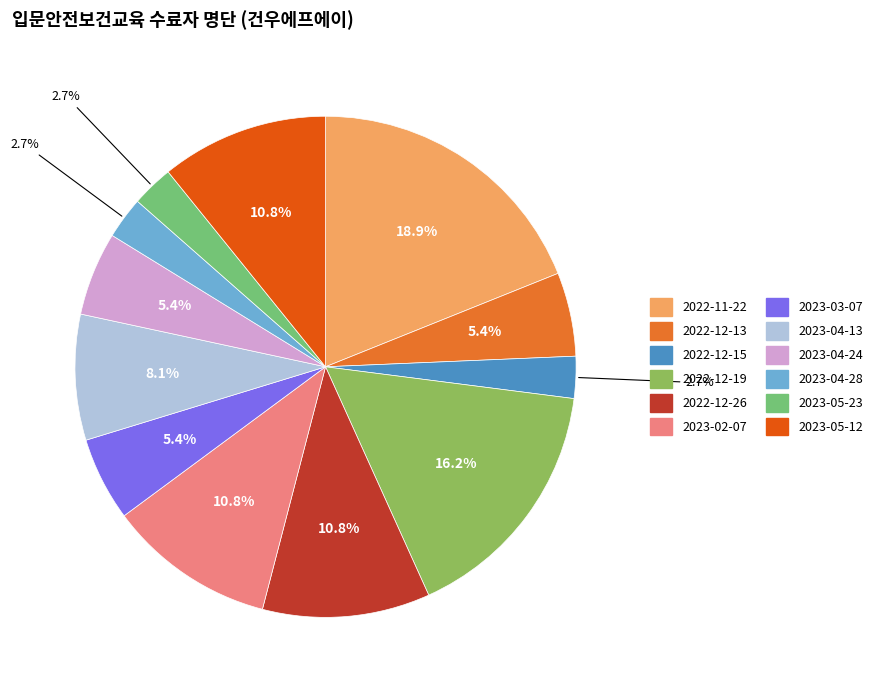

Combined, what portion of the pie is 2023-04-28 and 2022-12-19?

18.9%